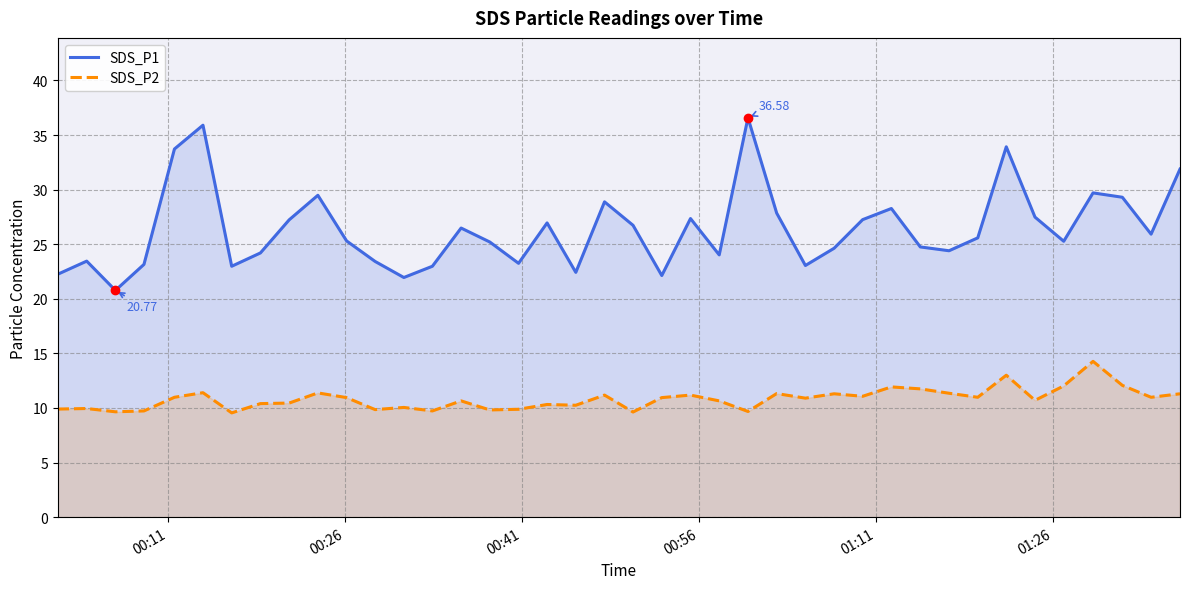

List the series in order of their peak value, lowest first.

SDS_P2, SDS_P1